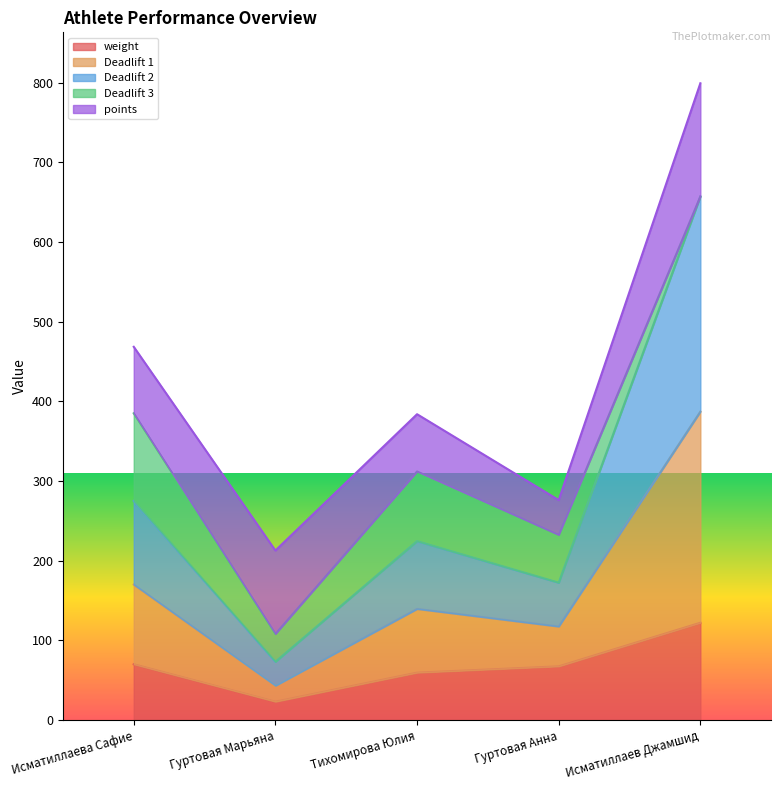

True or false: weight and Deadlift 1 intersect in this chart.

False